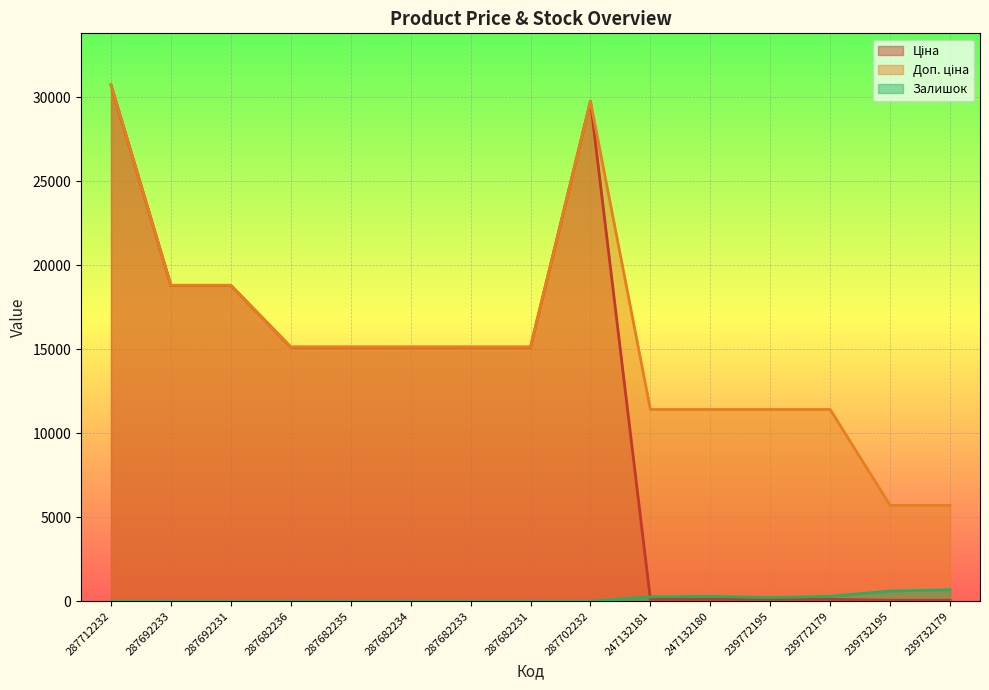

List the labels in order of Доп. ціна value, smallest first.

239732195, 239732179, 247132181, 247132180, 239772195, 239772179, 287682236, 287682235, 287682234, 287682233, 287682231, 287692233, 287692231, 287702232, 287712232